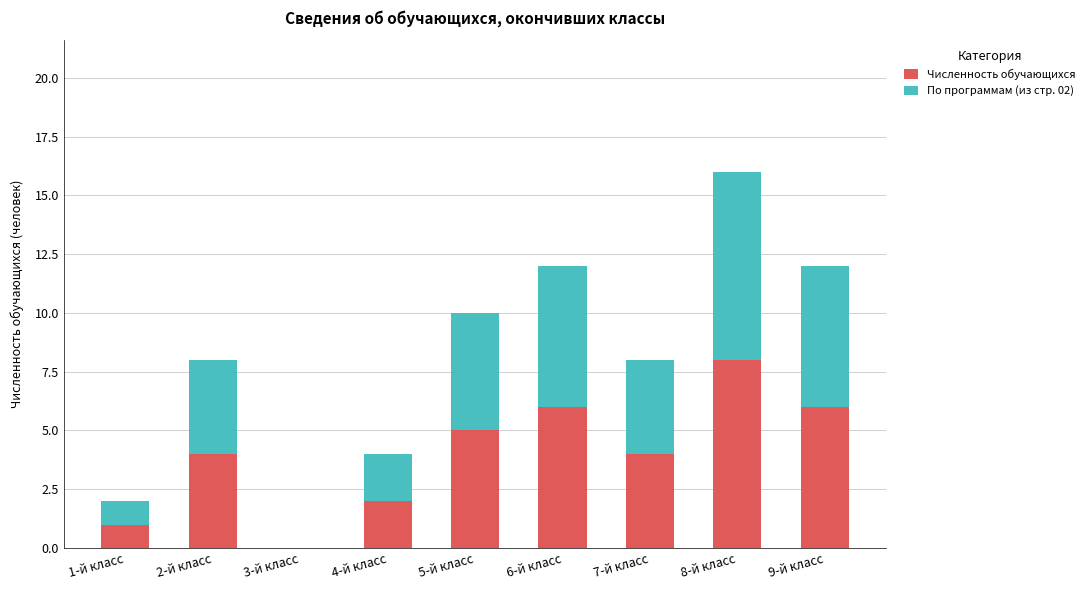

What is the total value across all series at 5-й класс?

10